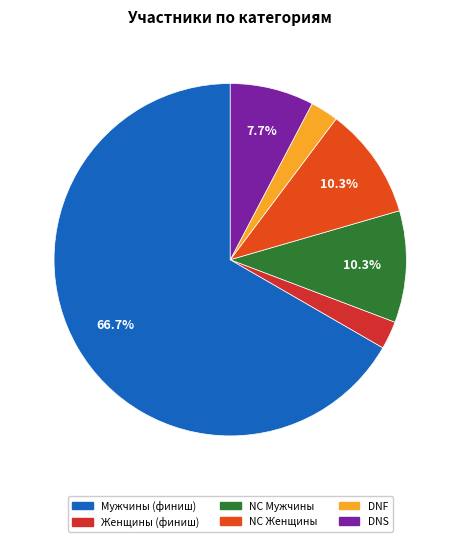

How many slices are in this pie chart?

6